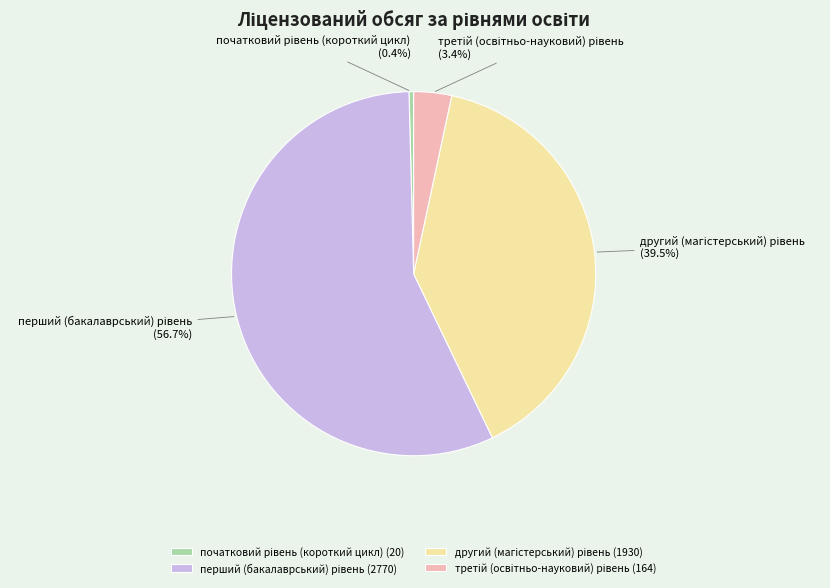

Is there any slice that represents more than half of the pie?

Yes